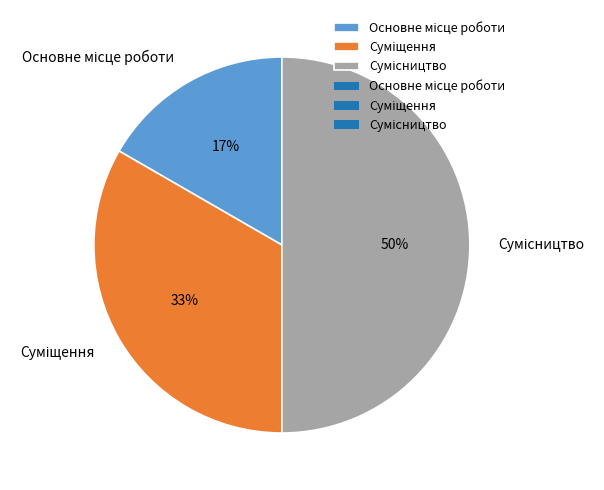

To the nearest percent, what is the difference between the largest and smallest slice percentages?

33%